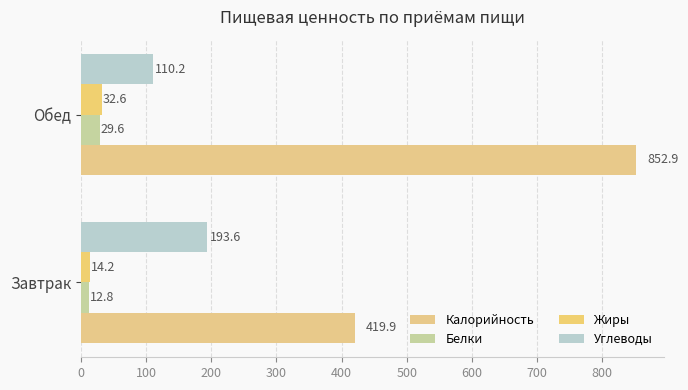

Rank the series by their maximum value, from lowest to highest.

Белки, Жиры, Углеводы, Калорийность